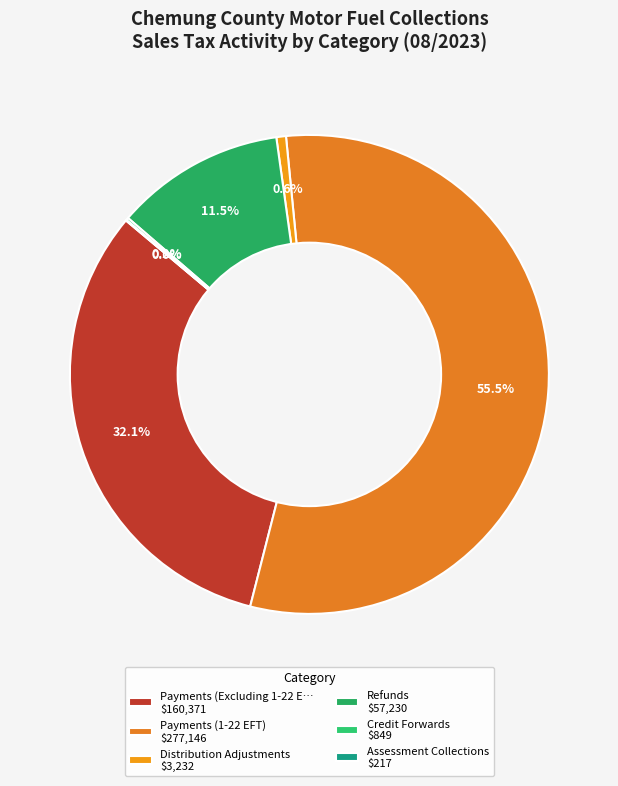

How many slices are in this pie chart?

6